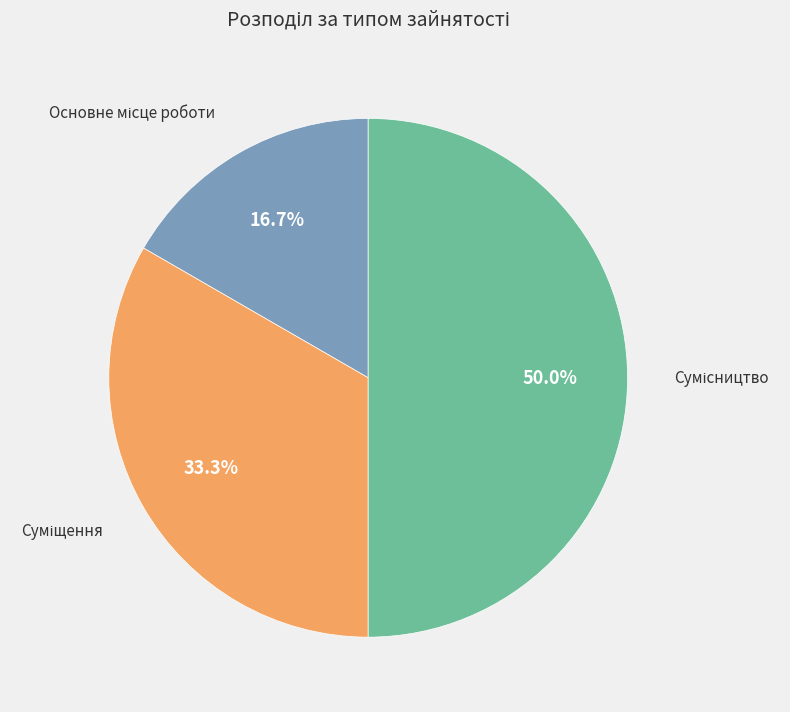

Rank the categories by value from lowest to highest.

Основне місце роботи, Суміщення, Сумісництво